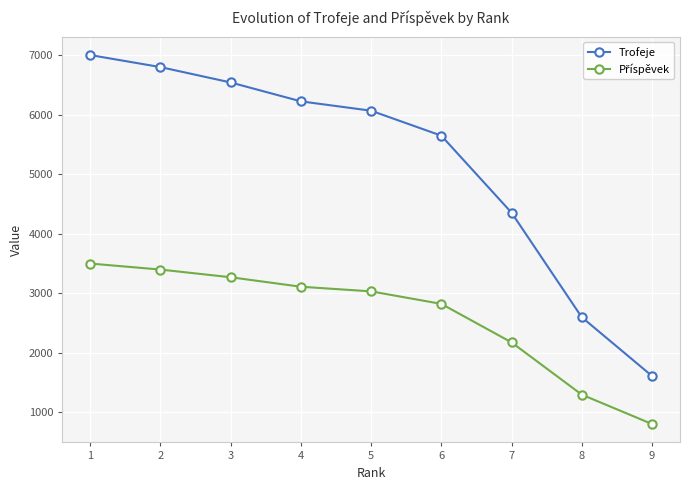

What is the sum of all Trofeje values?

46843